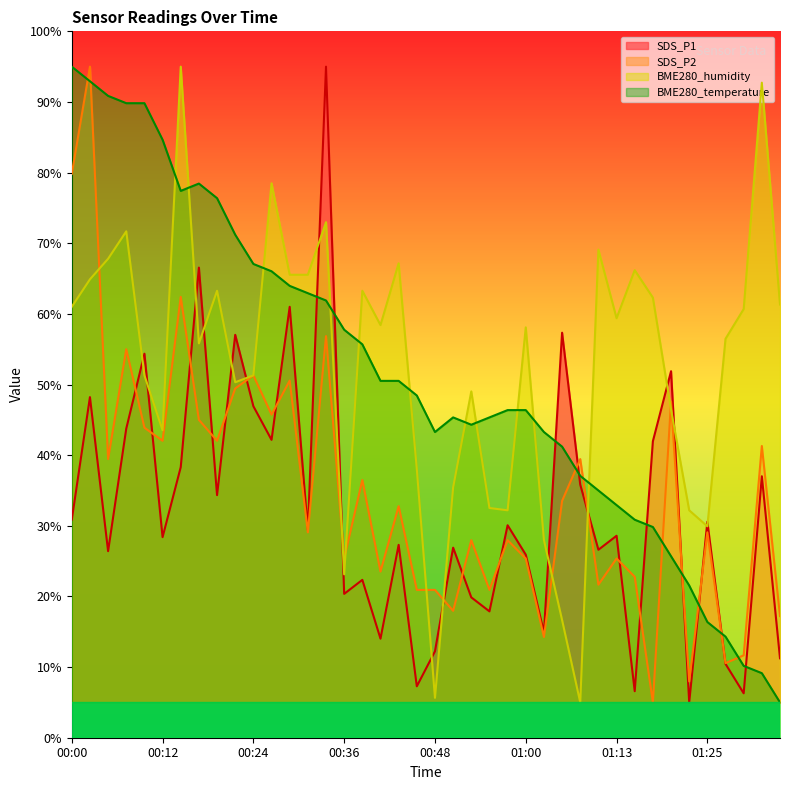

The value of BME280_humidity at 01:17 is 62.3. True or false?

True